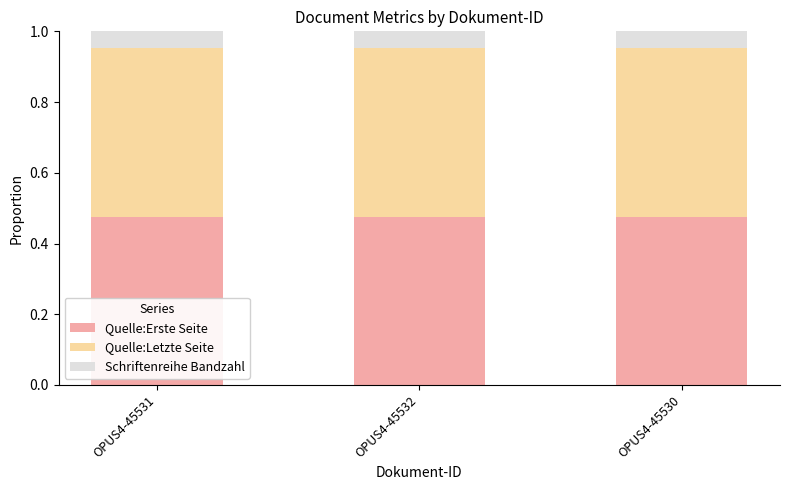

Is it true that Quelle:Erste Seite equals 0.8 at OPUS4-45531?

False